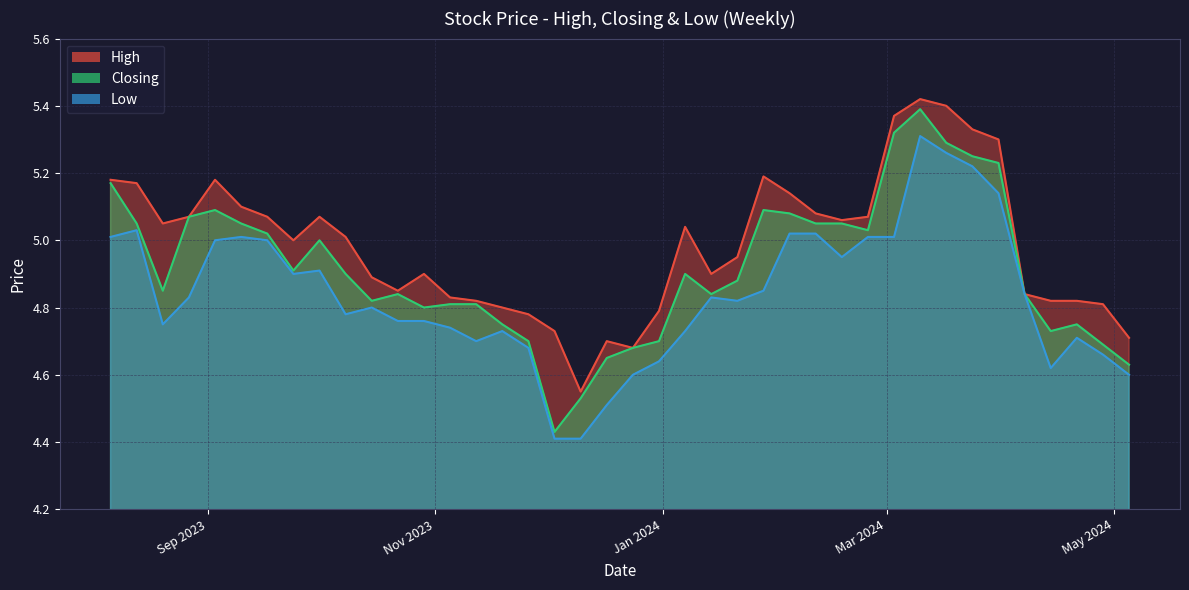

List the series in order of their overall mean, lowest first.

Low, Closing, High